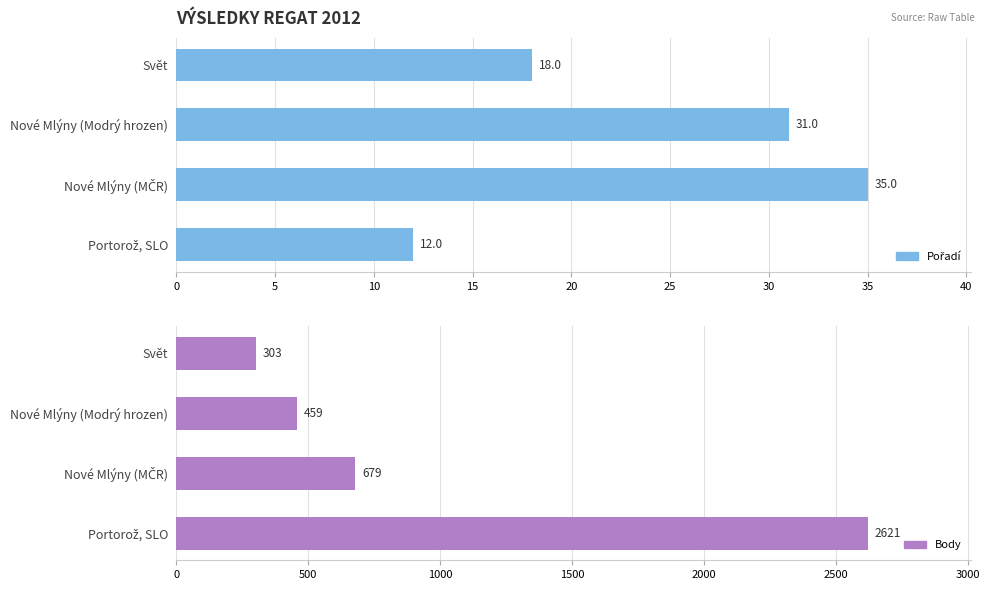

What is the difference between the highest and lowest values at Nové Mlýny (Modrý hrozen)?

428